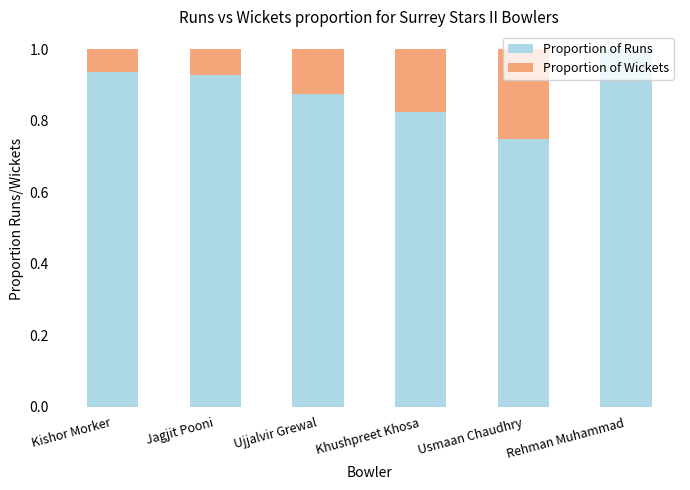

The Proportion of Runs series shows 0.3 at Usmaan Chaudhry. True or false?

False